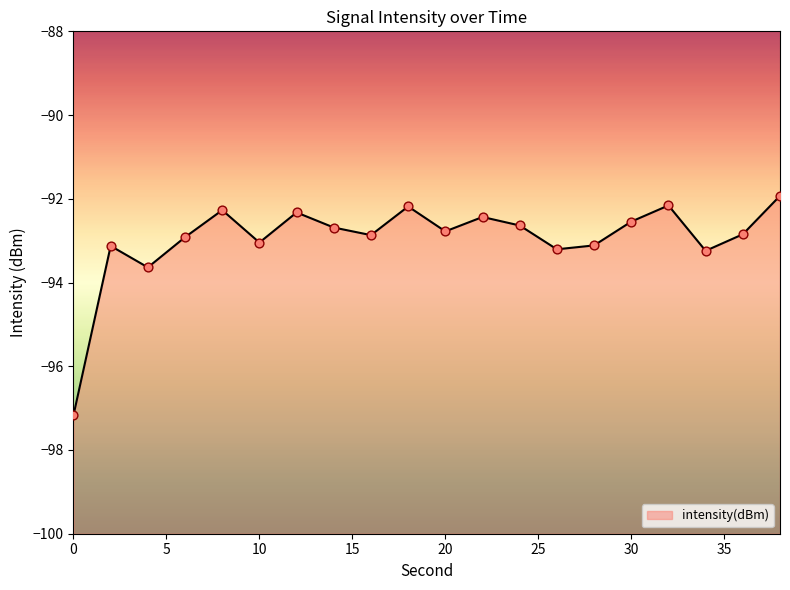

What is the change in value from 34 to 36?

+0.4